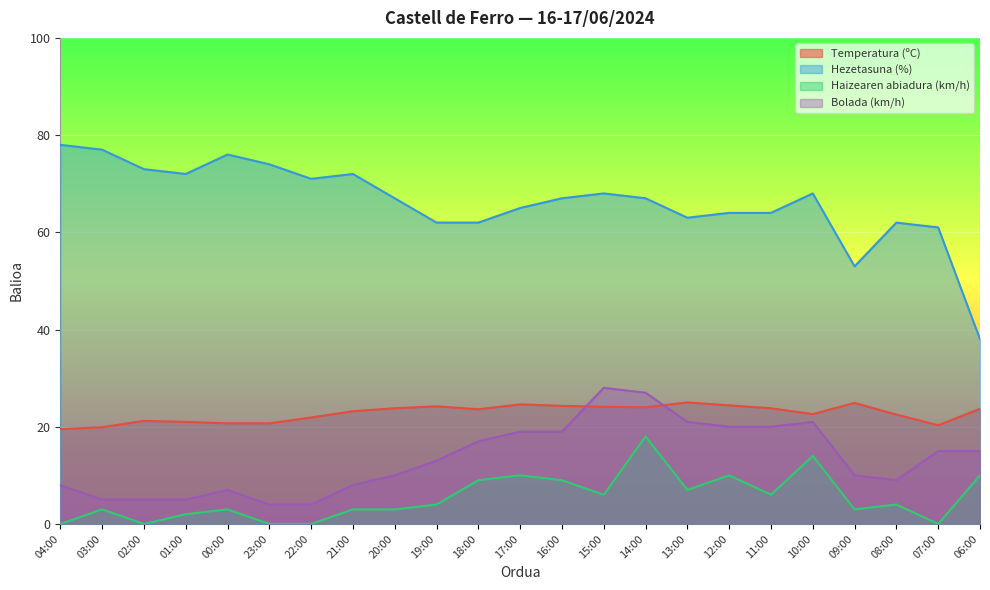

Does the chart display data point markers on the line(s)?

No